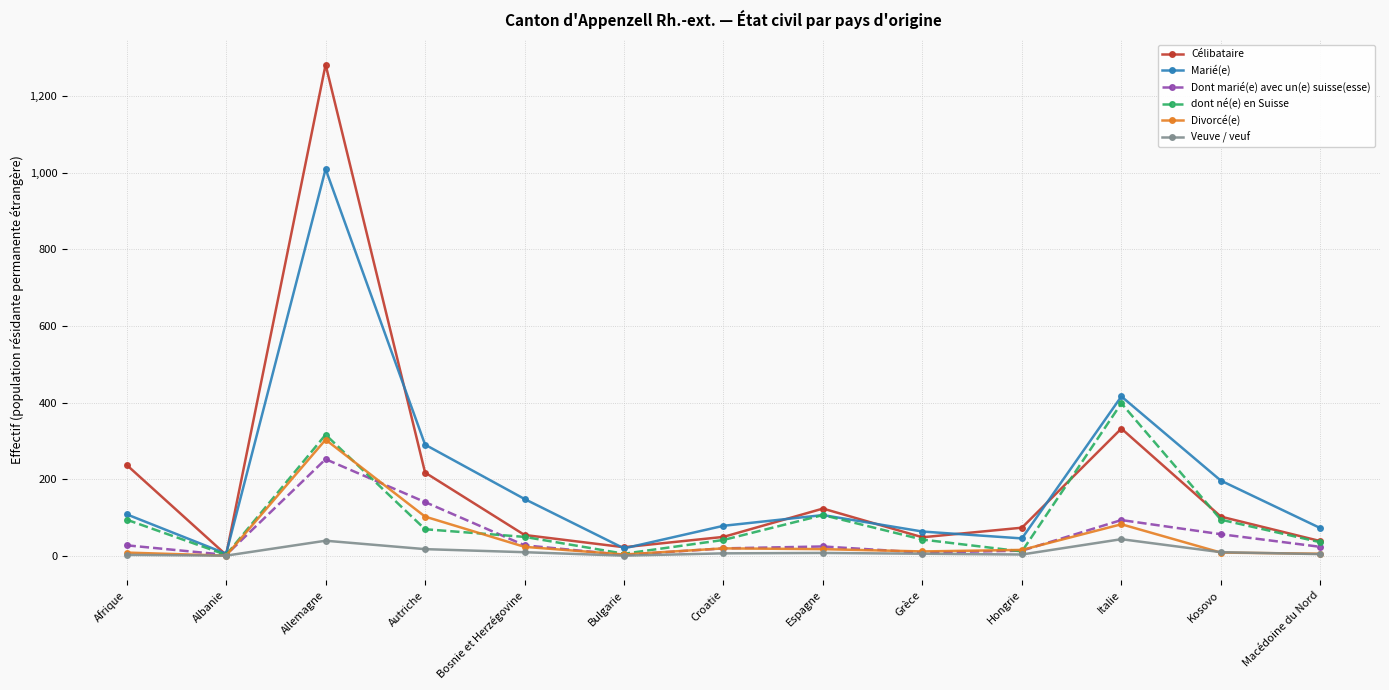

Which series has the widest spread of values?

Célibataire